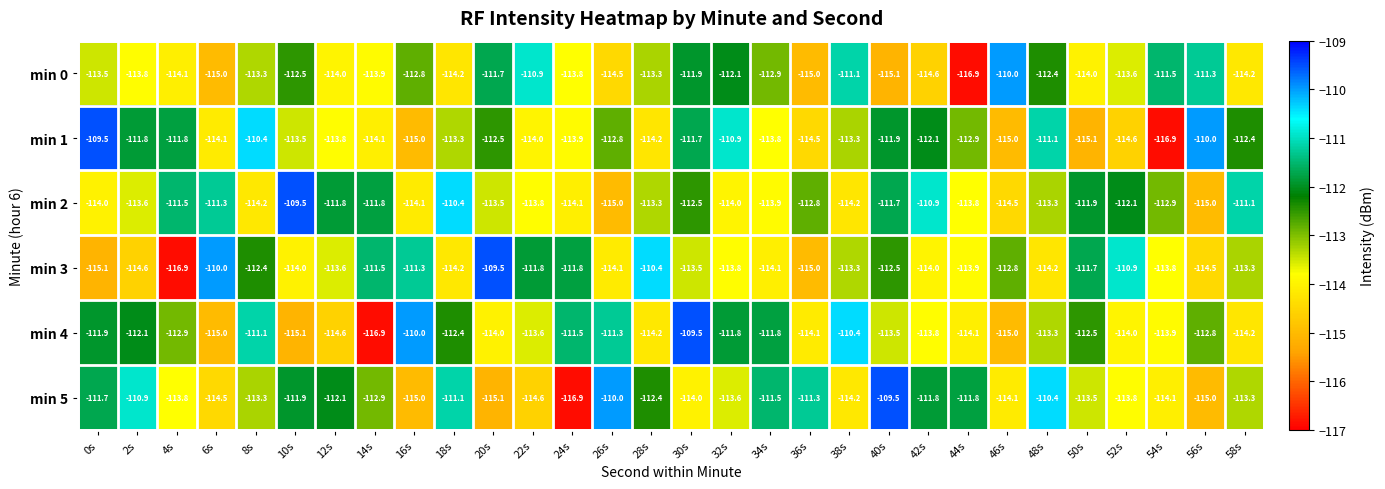

What is the average value of the min 4 series?

-113.0